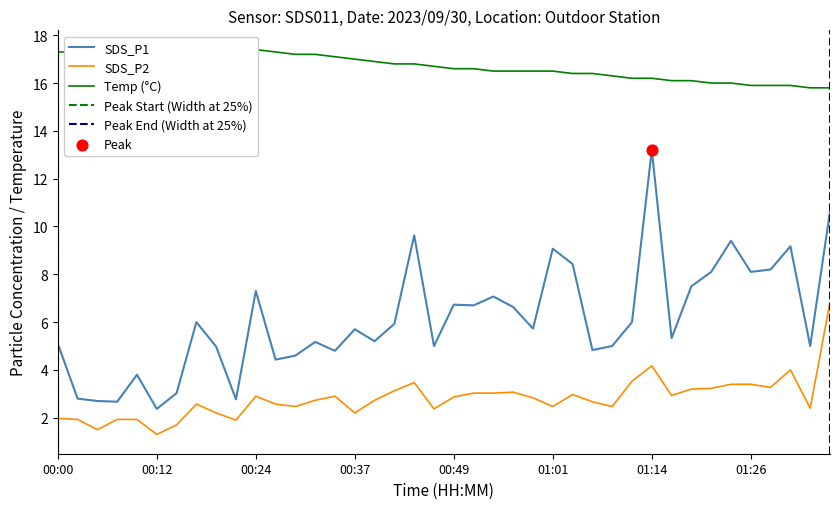

Which series has the largest total across all categories?

Temp